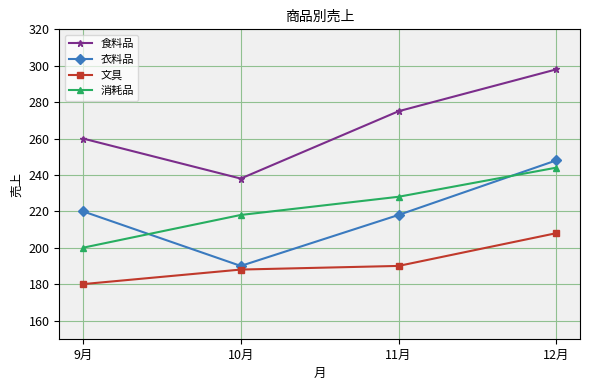

What is the difference between the maximum and minimum values in the 文具 series?

28